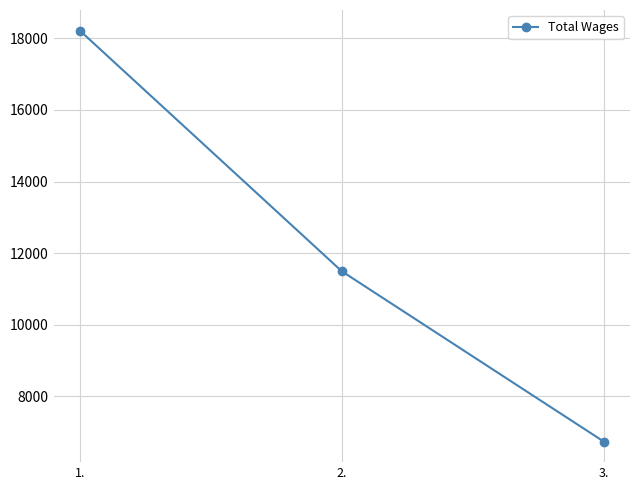

Reading left to right, extract all data points from this chart.

1.=18219	2.=11492	3.=6732